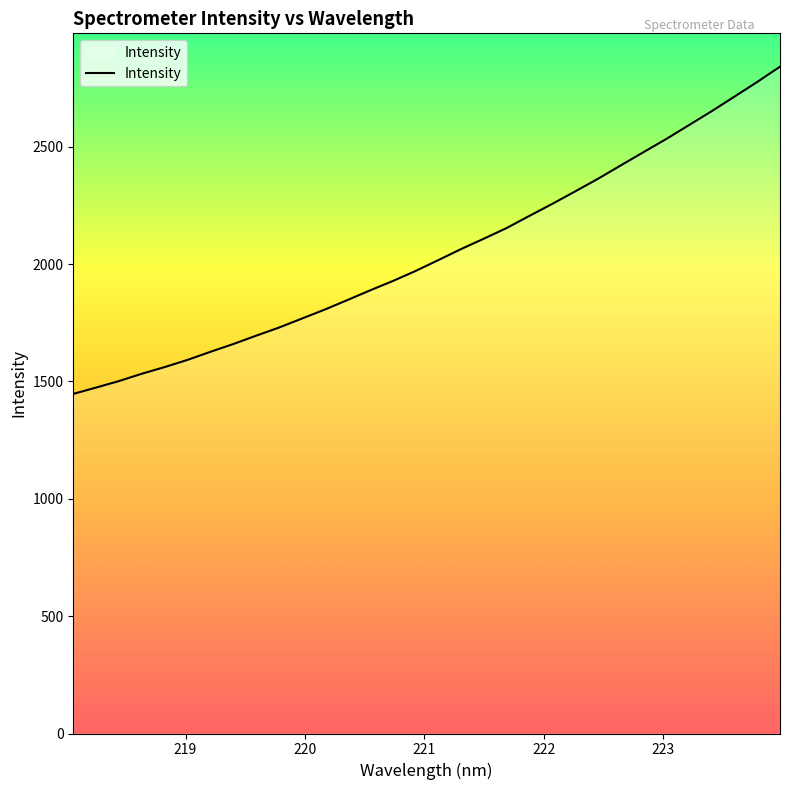

What is the difference between the maximum and second lowest values?

1367.2